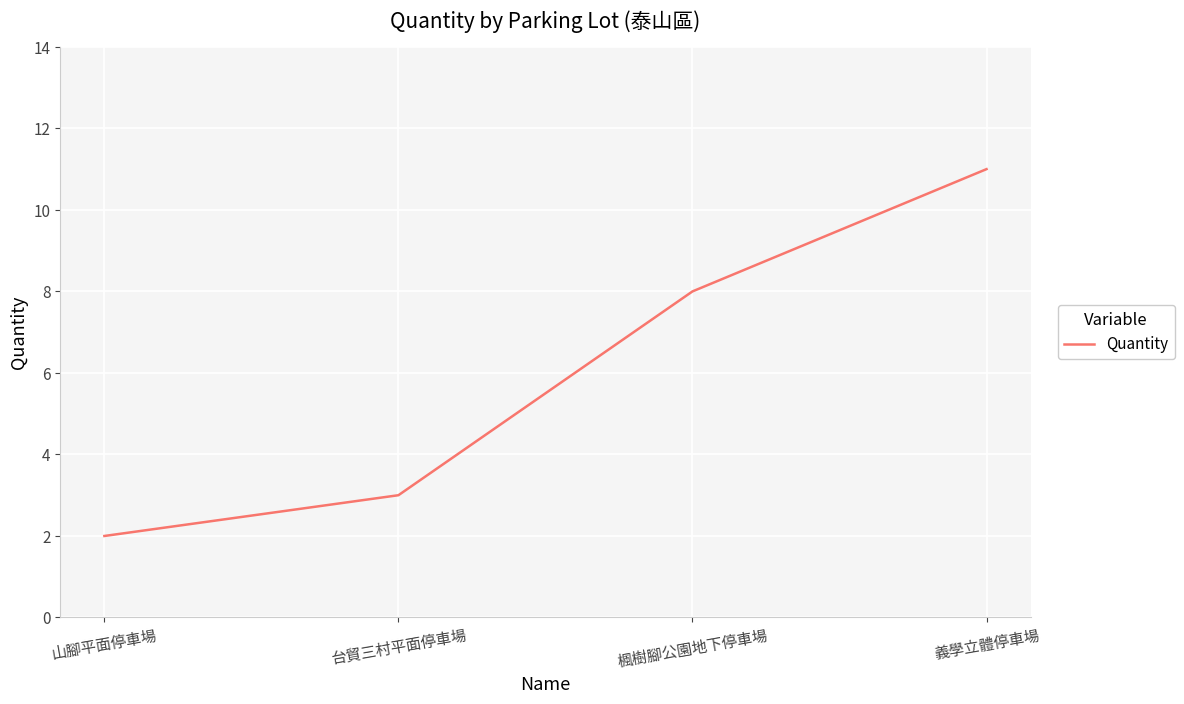

Approximately how many times larger is the value at 義學立體停車場 compared to 台貿三村平面停車場?

3.7